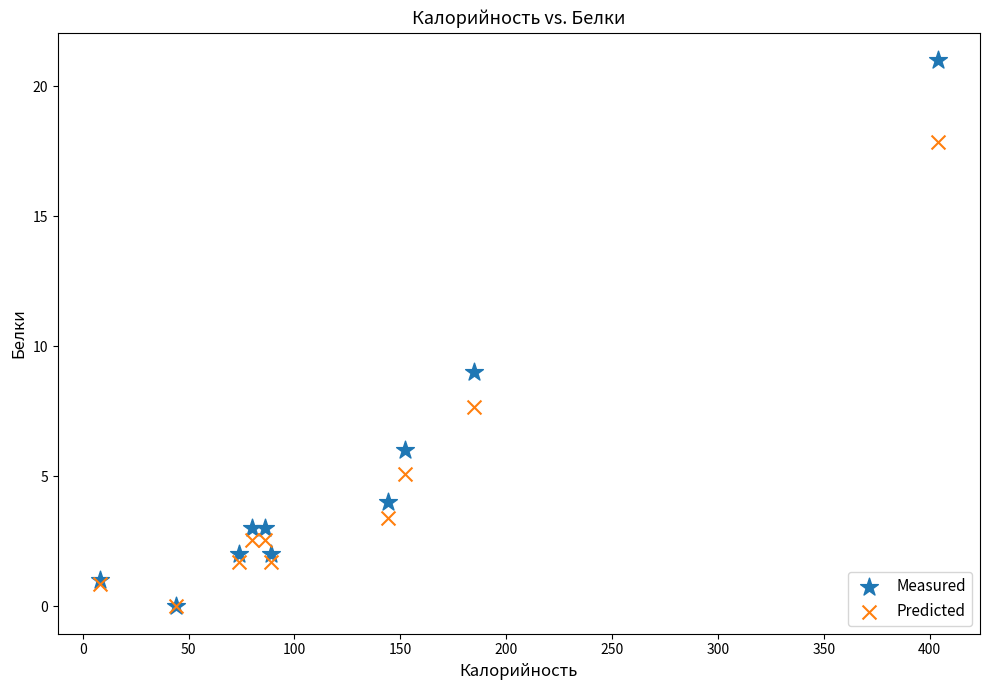

In the Measured series, what Y value is closest to 10?

9.0